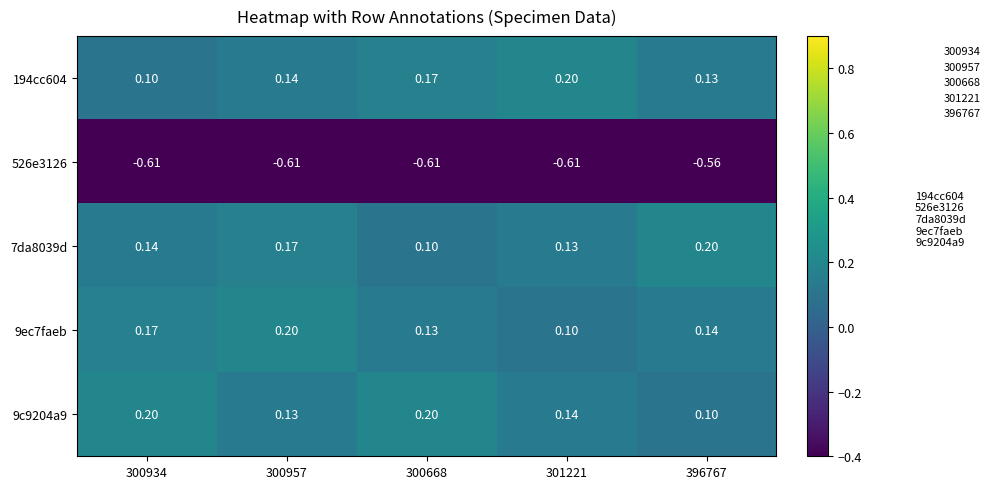

Is the value of 526e3126 at 300934 greater than the value of 9ec7faeb at 300957?

No